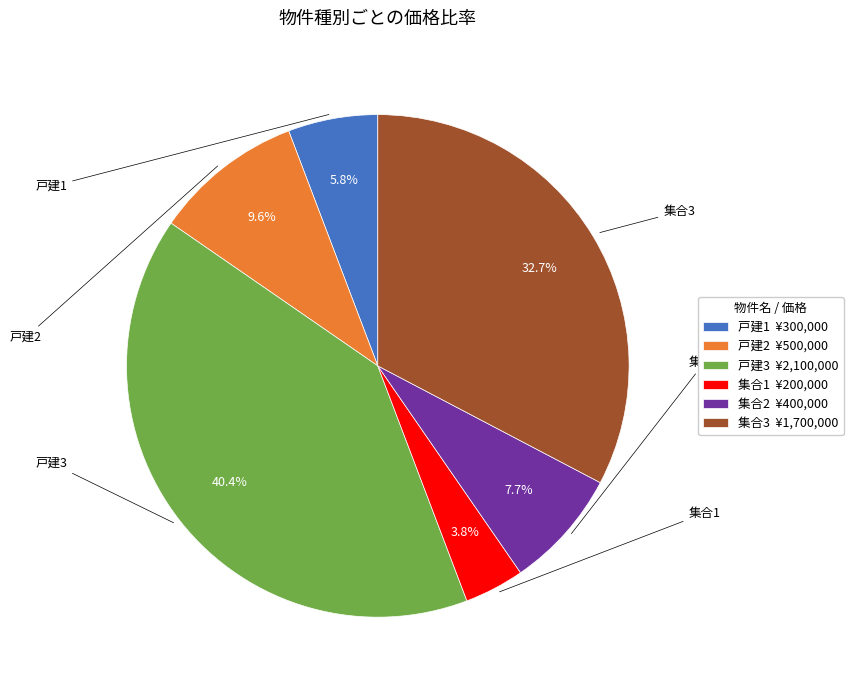

What is the largest slice in the pie chart?

戸建3